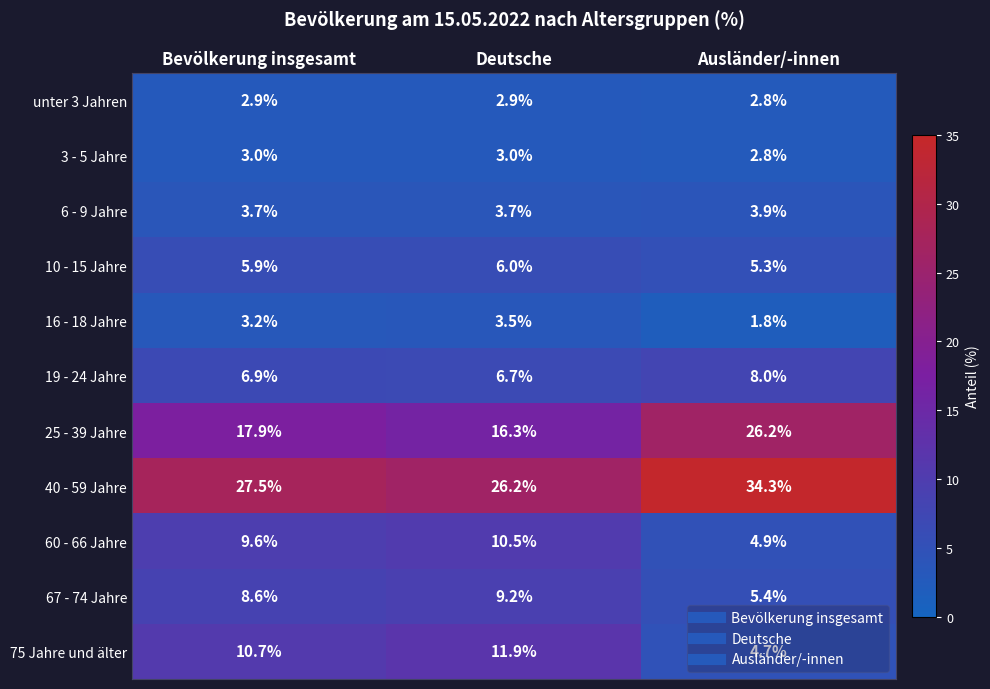

How many distinct data groups are displayed?

11